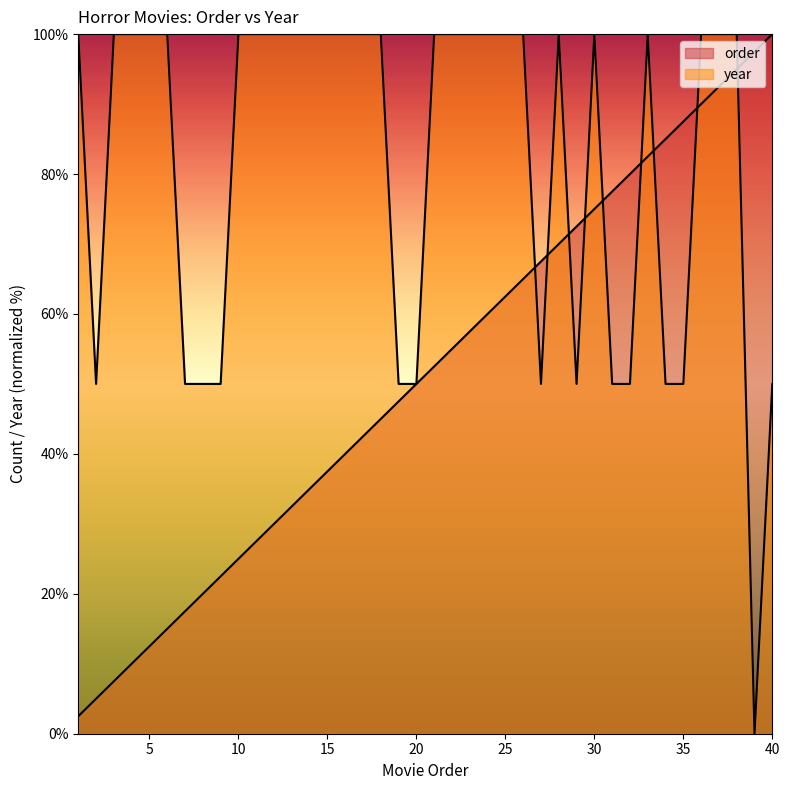

At 6, list the series in order from largest to smallest.

year, order